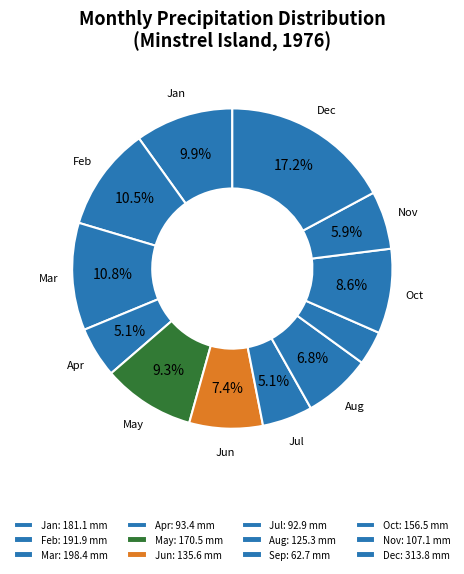

Count the number of slices in the pie.

12